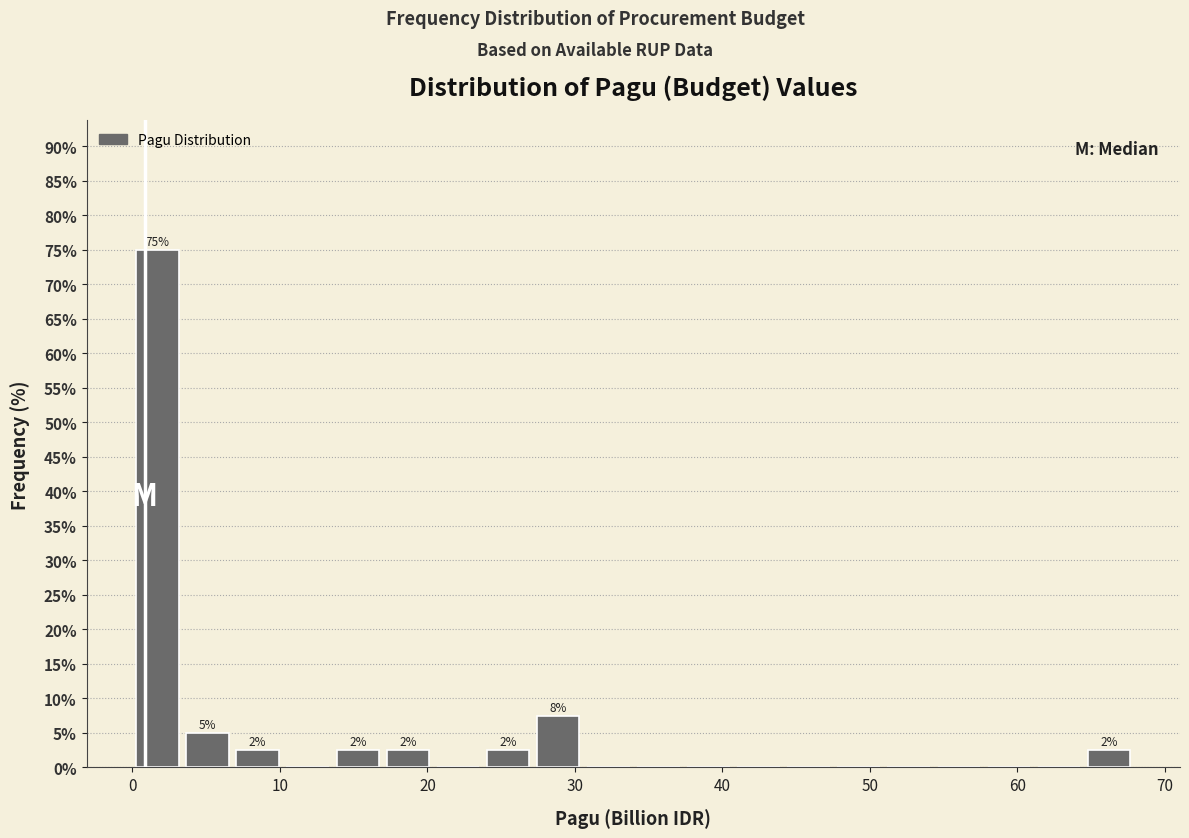

Around what value on the x-axis is the tallest bar? Give the approximate position of its centre, as read against the axis.

2